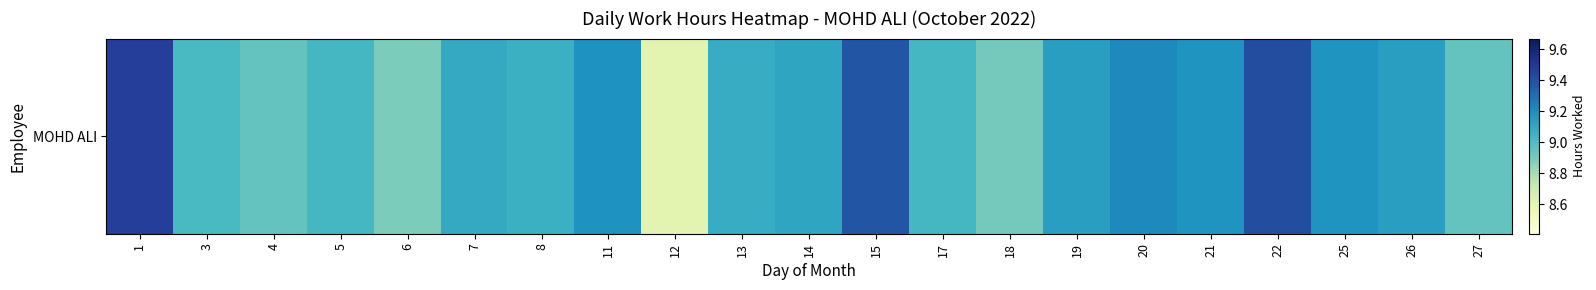

Rank the categories by value from highest to lowest.

1, 22, 15, 20, 11, 21, 25, 19, 26, 14, 7, 13, 8, 5, 17, 3, 4, 27, 18, 6, 12